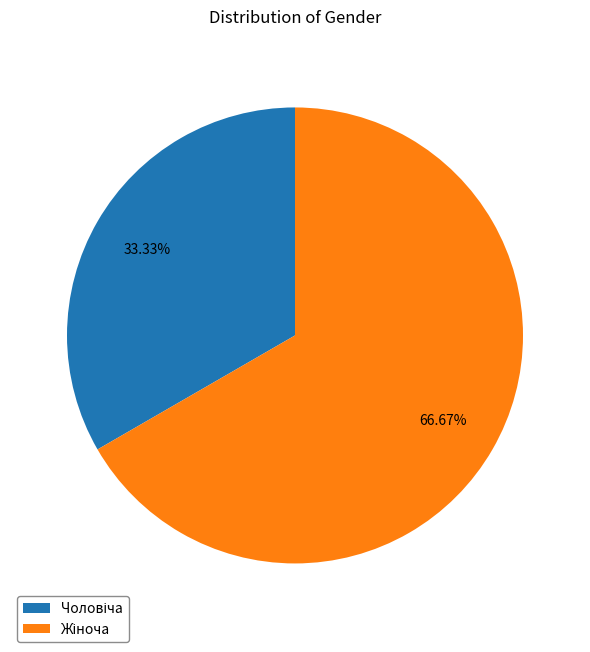

Does any single category account for the majority?

Yes